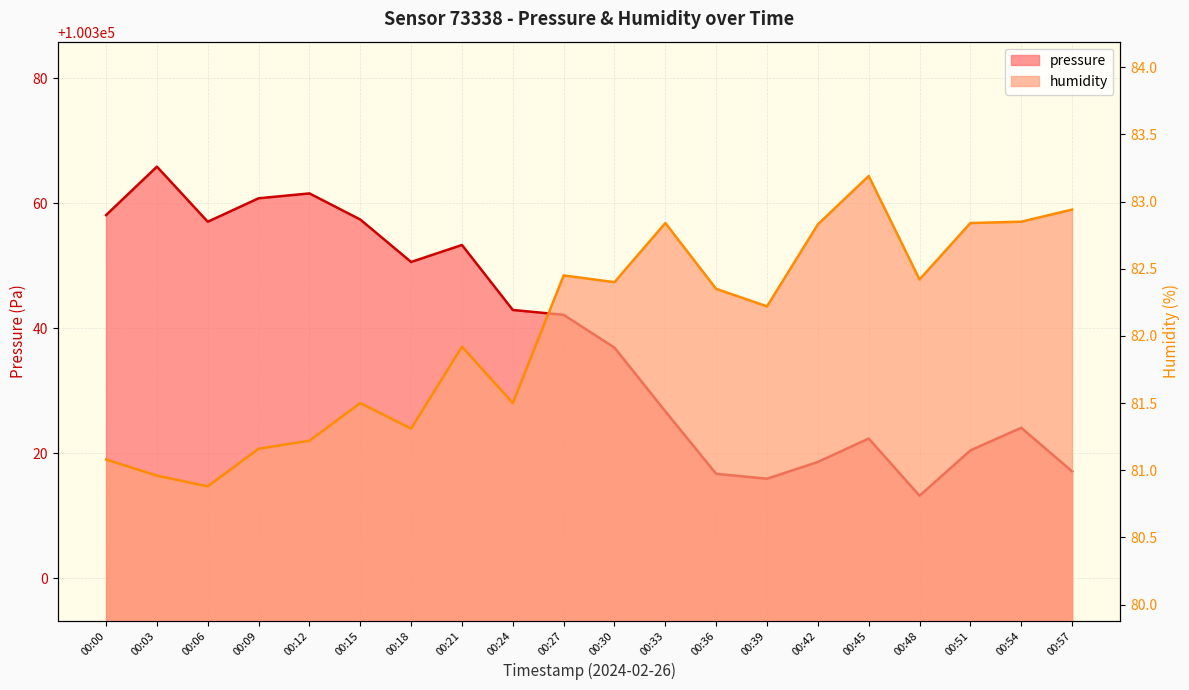

Where is the first local maximum for pressure?

00:03